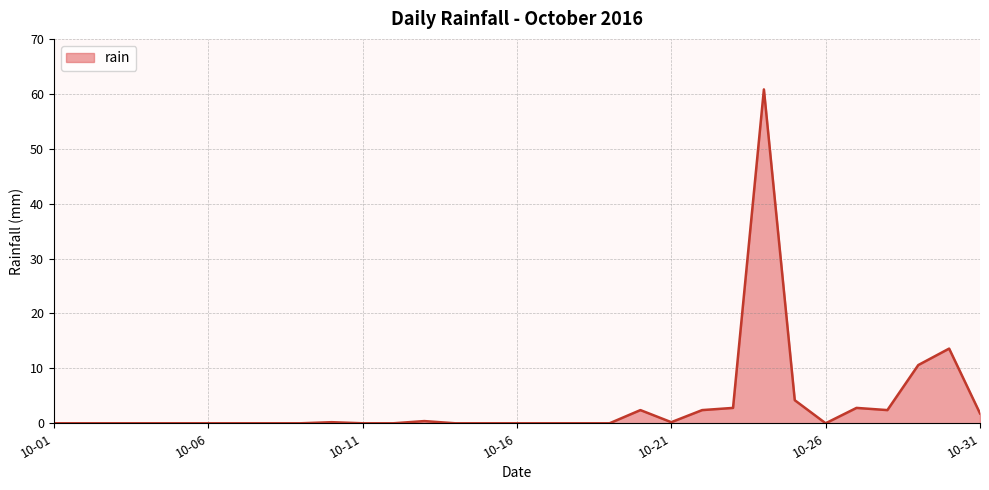

Count the number of categories in the chart.

31